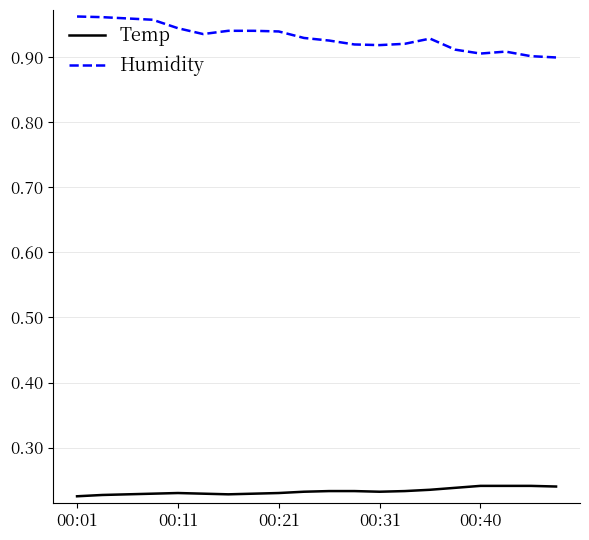

Rank the series by their average value, from lowest to highest.

Temp, Humidity